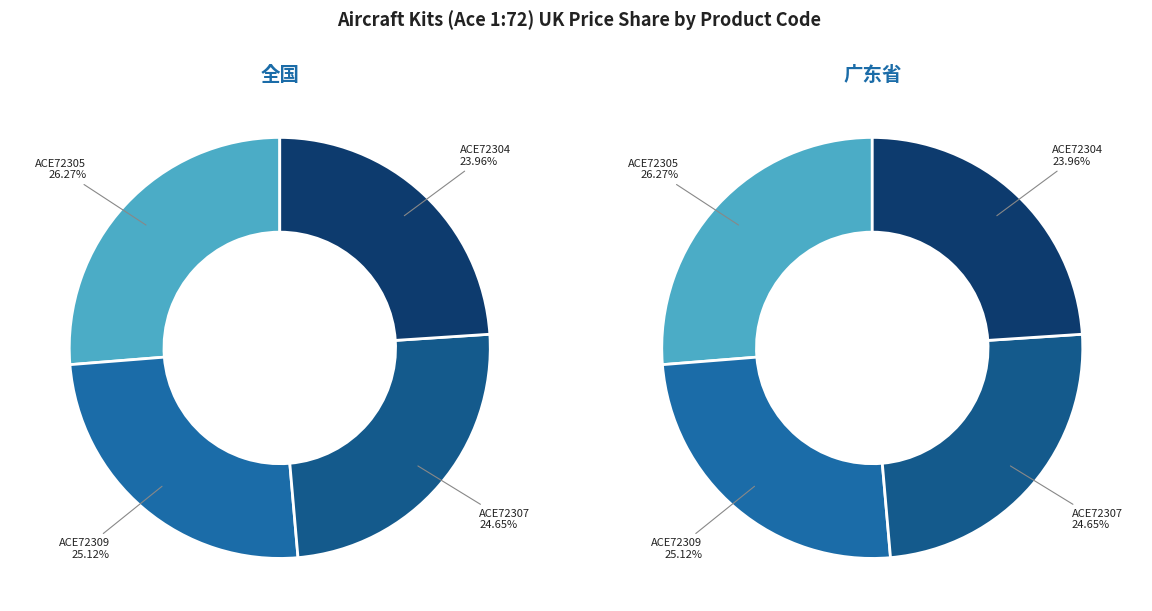

Rank the categories by value from highest to lowest.

ACE72305, ACE72309, ACE72307, ACE72304